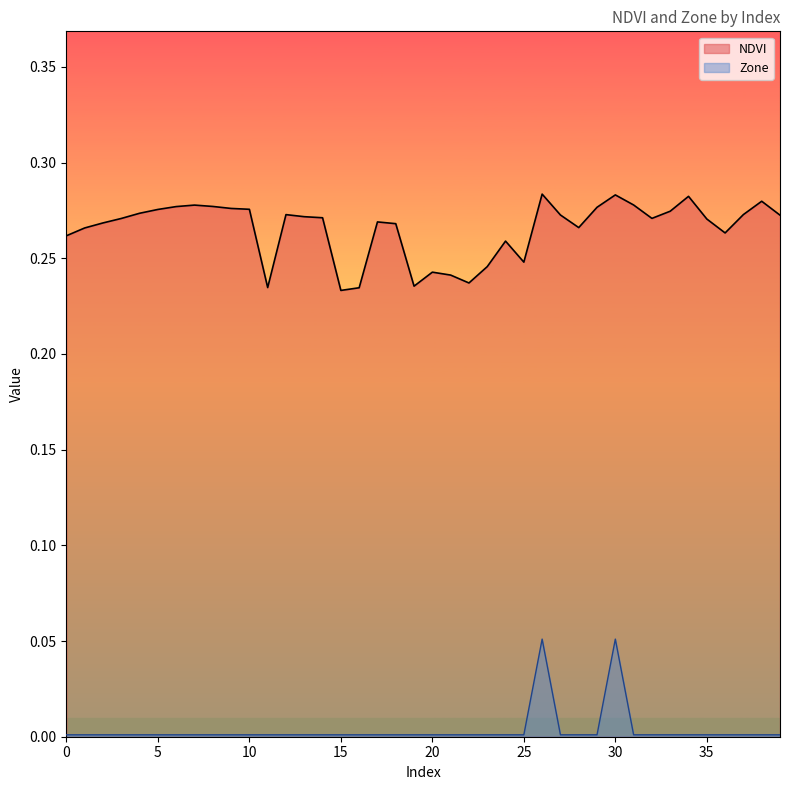

At how many categories does at least one series exceed 0?

40